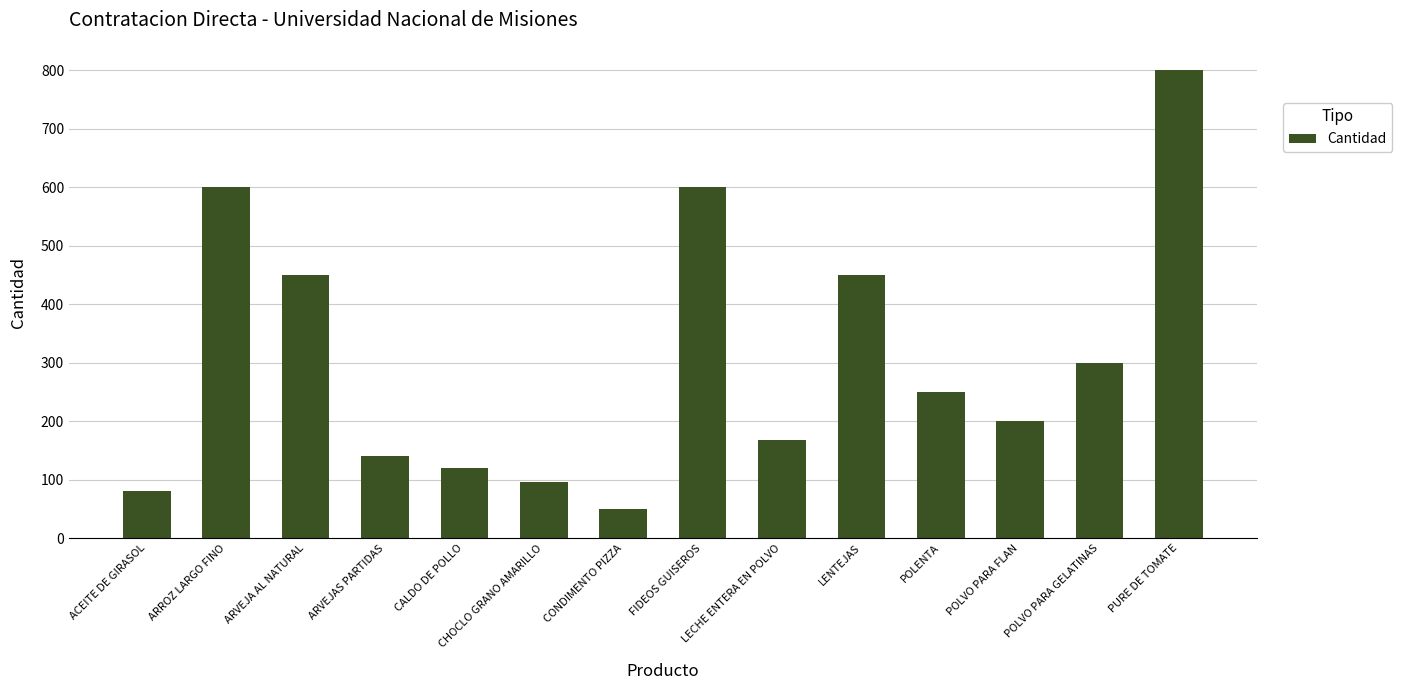

Reading left to right, what are all the values shown in this chart?

80	600	450	140	120	96	50	600	168	450	250	200	300	800